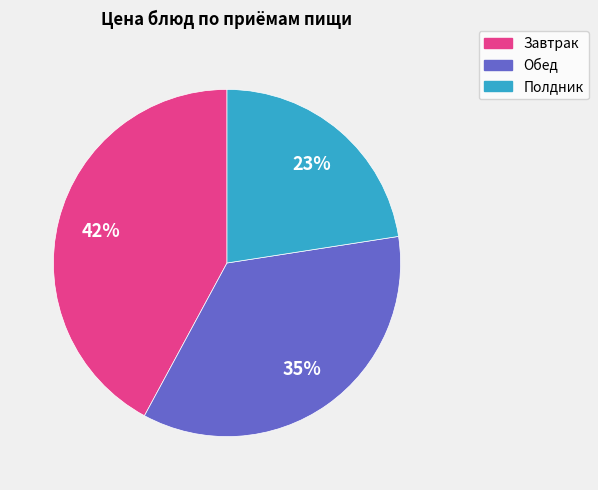

To the nearest percent, what is the average slice percentage?

33%